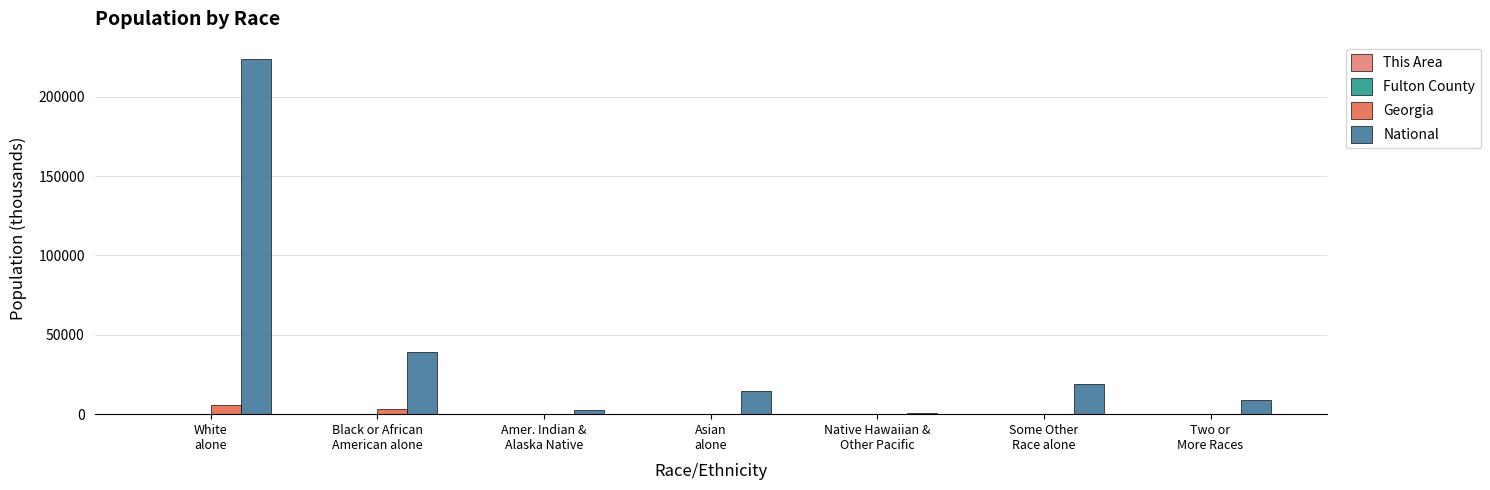

How many data points in Georgia are above 314?

4